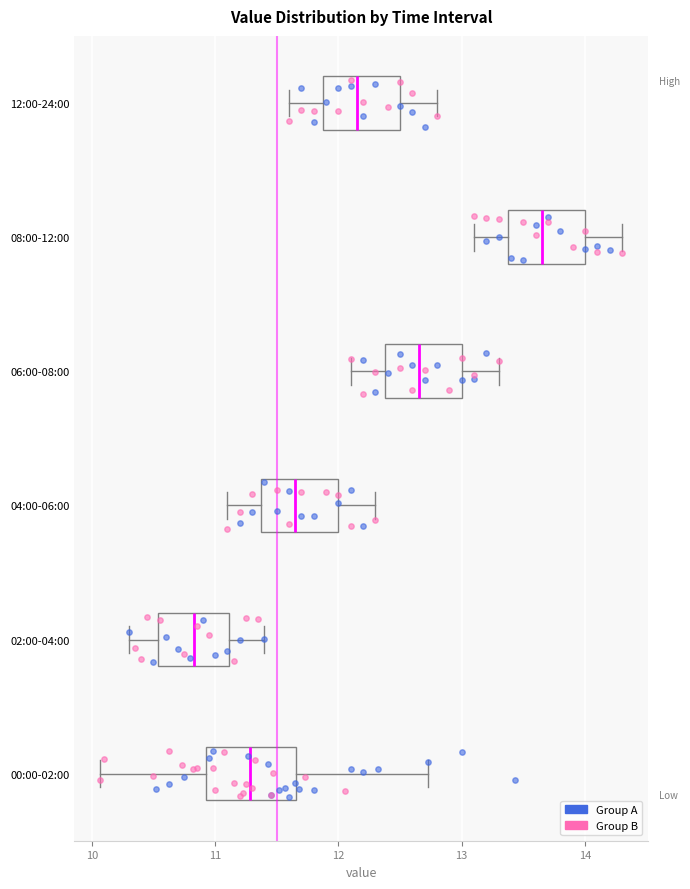

Which box is the widest, from its left edge to its right edge?

00:00-02:00